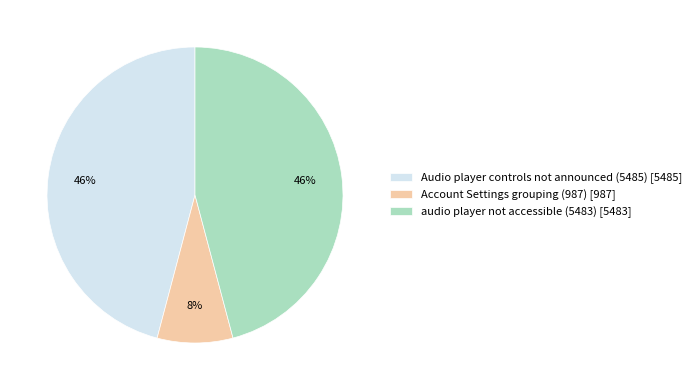

What percentage is the audio player not accessible (5483) slice, to the nearest percent?

46%